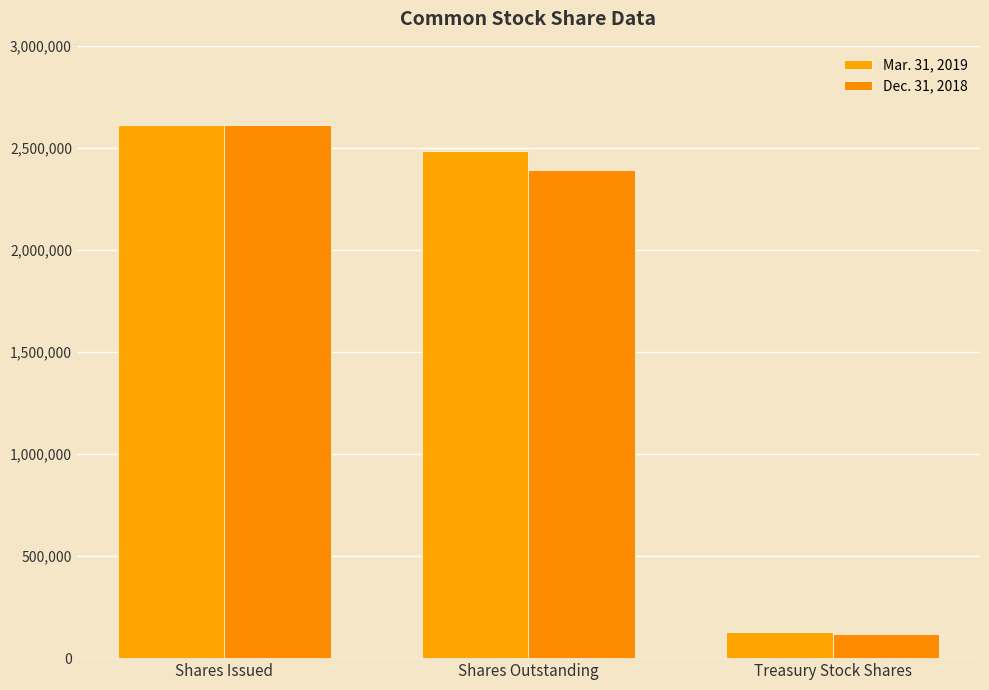

What is the difference between the maximum and minimum values in the Dec. 31, 2018 series?

2496527